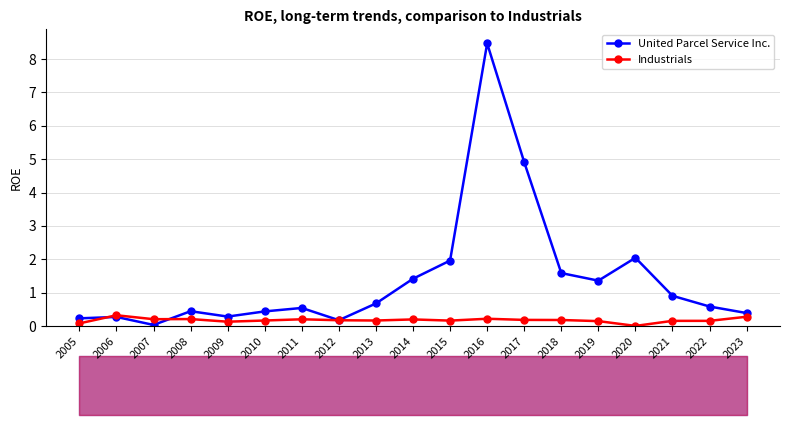

The United Parcel Service Inc. series shows 0.0 at 2007. True or false?

True